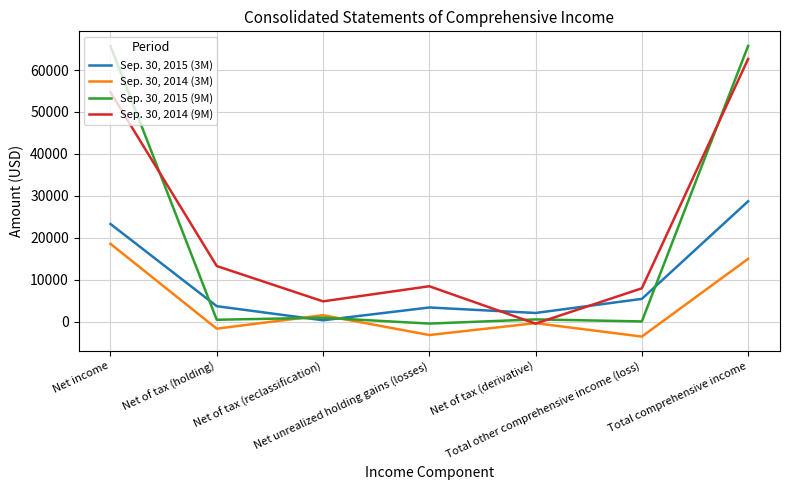

Rank the series by their maximum value, from highest to lowest.

Sep. 30, 2015 (9M), Sep. 30, 2014 (9M), Sep. 30, 2015 (3M), Sep. 30, 2014 (3M)